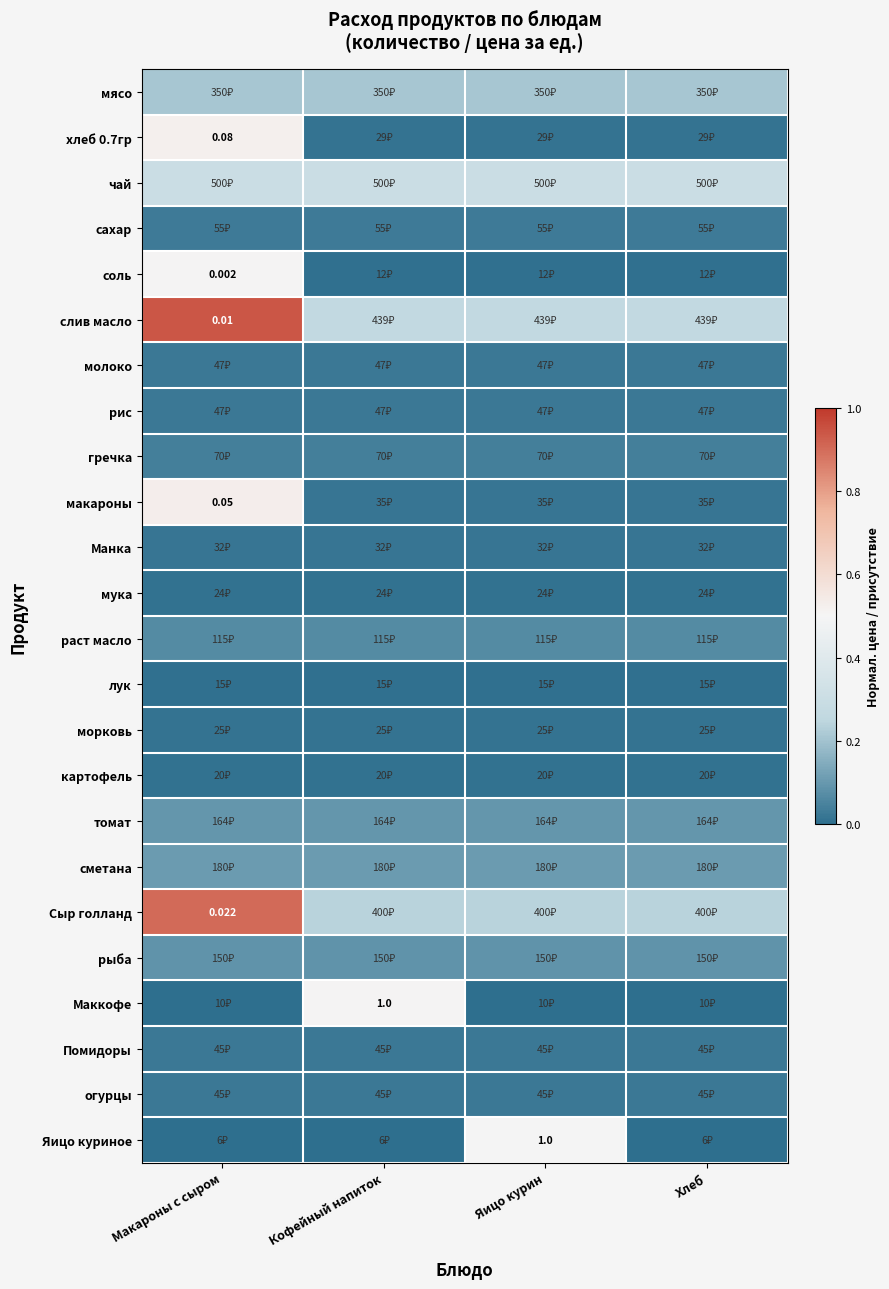

True or false: хлеб 0.7гр has a value of 0.0 at Хлеб.

True